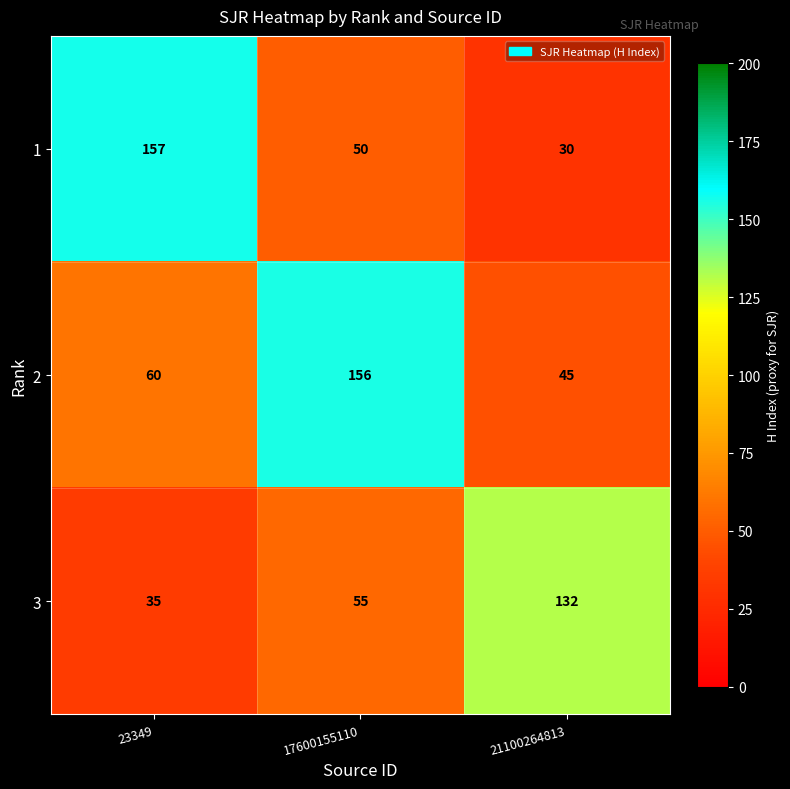

The value of 3 at 17600155110 is 79. True or false?

False